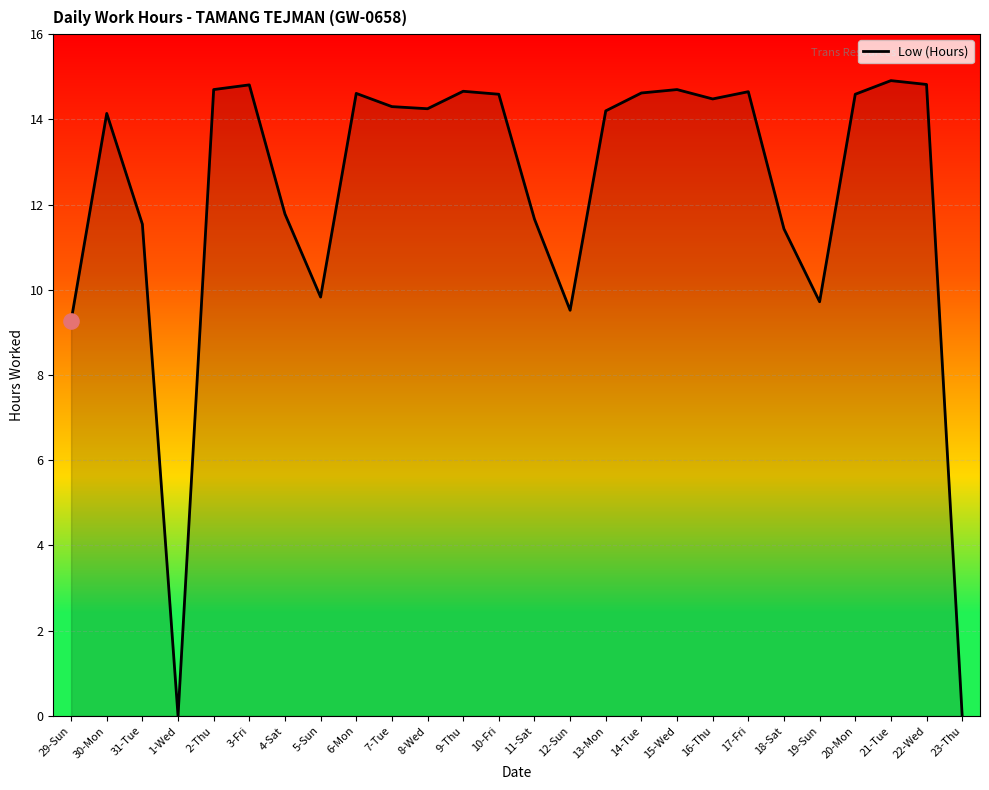

What is the ratio of the value at 16-Thu to the value at 2-Thu?

1.0